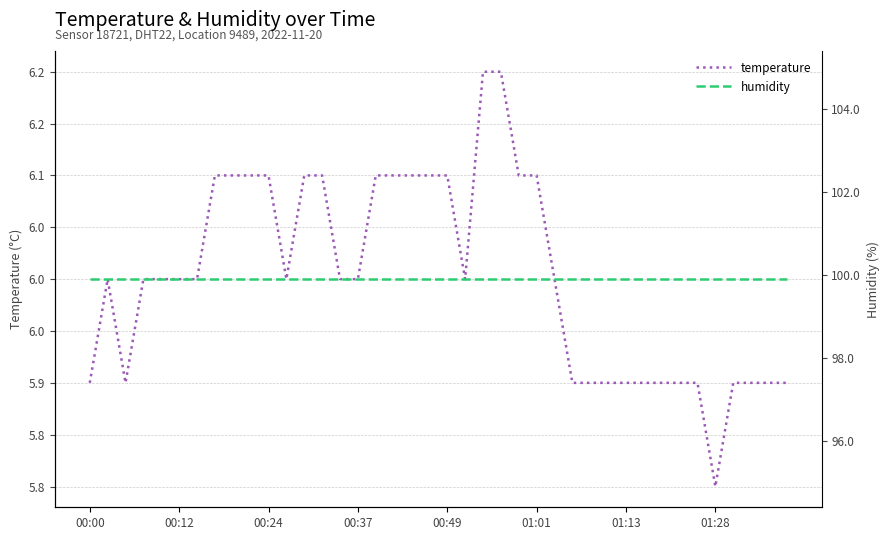

Which series has the largest total across all categories?

humidity